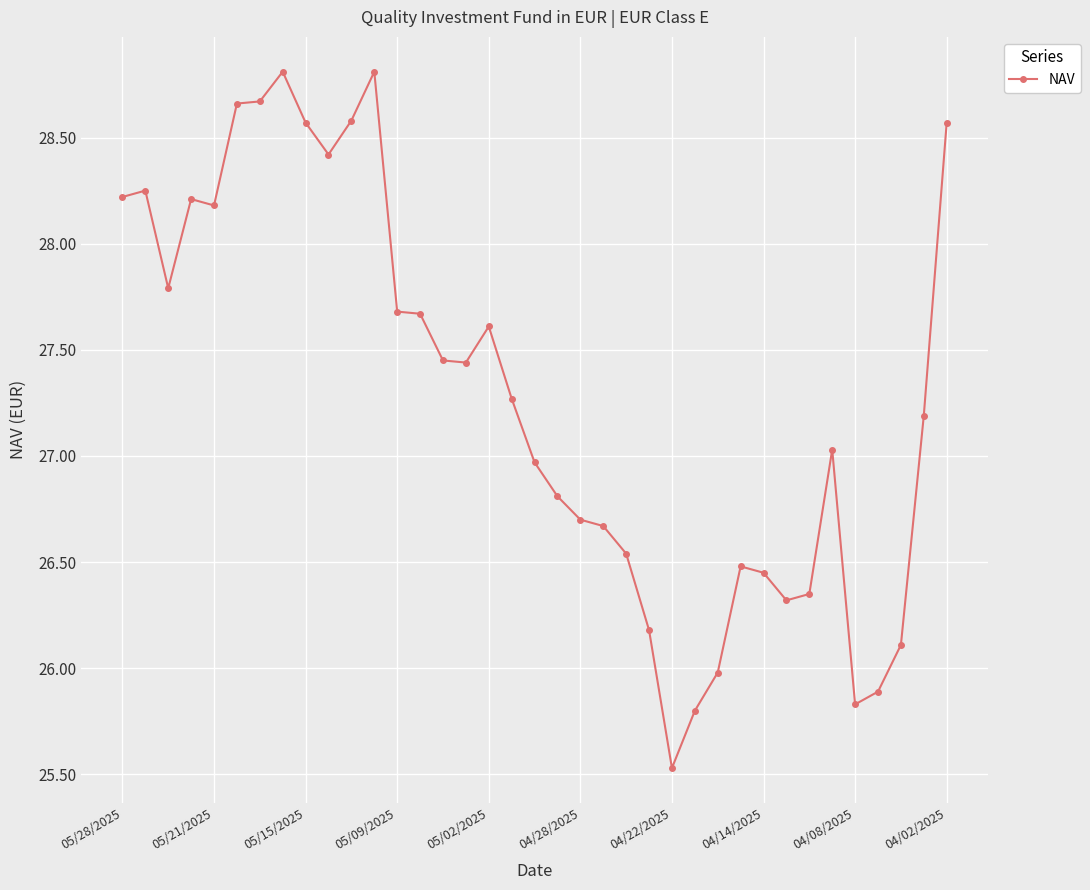

True or false: there are more than 0 points higher than both neighbors.

True